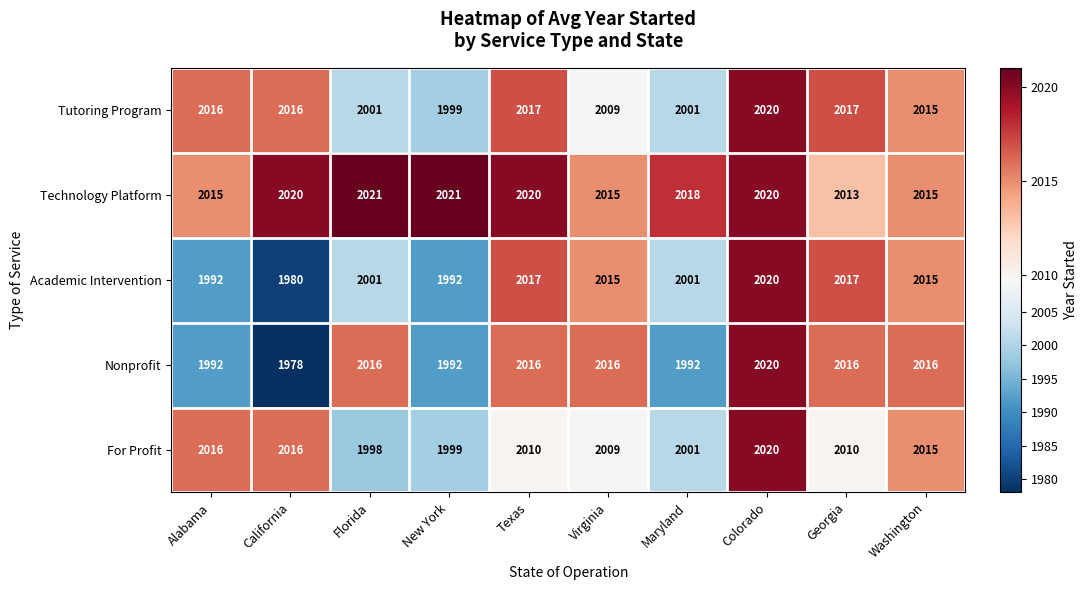

What is the sum of all For Profit values?

20094